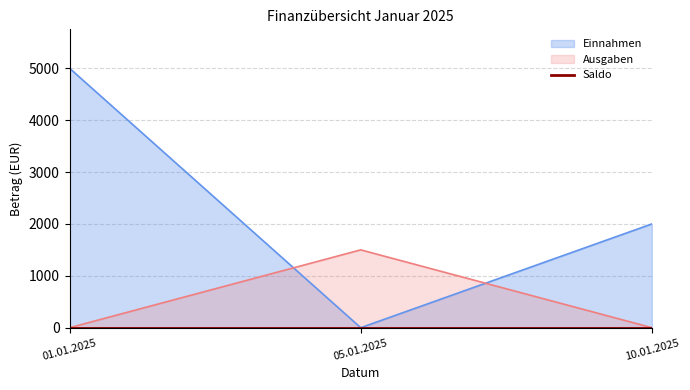

At which label does Einnahmen reach its minimum?

05.01.2025